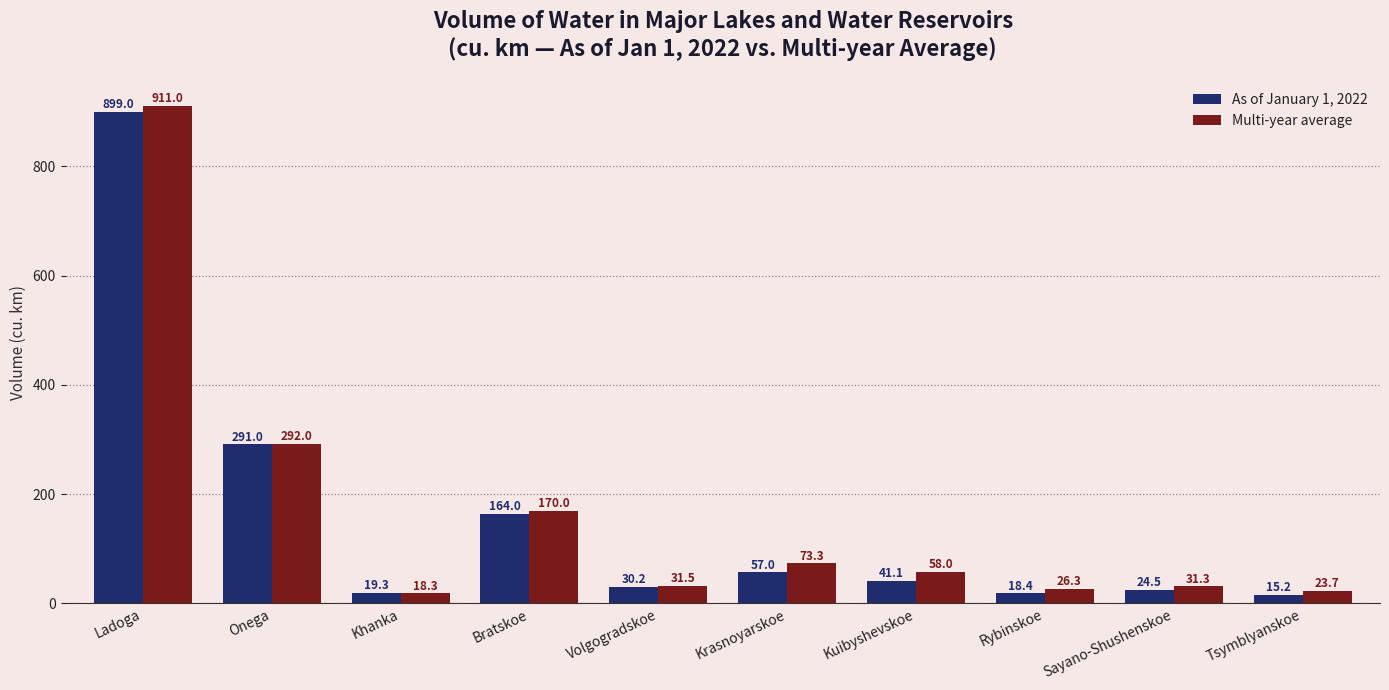

How many series are shown in this chart?

2